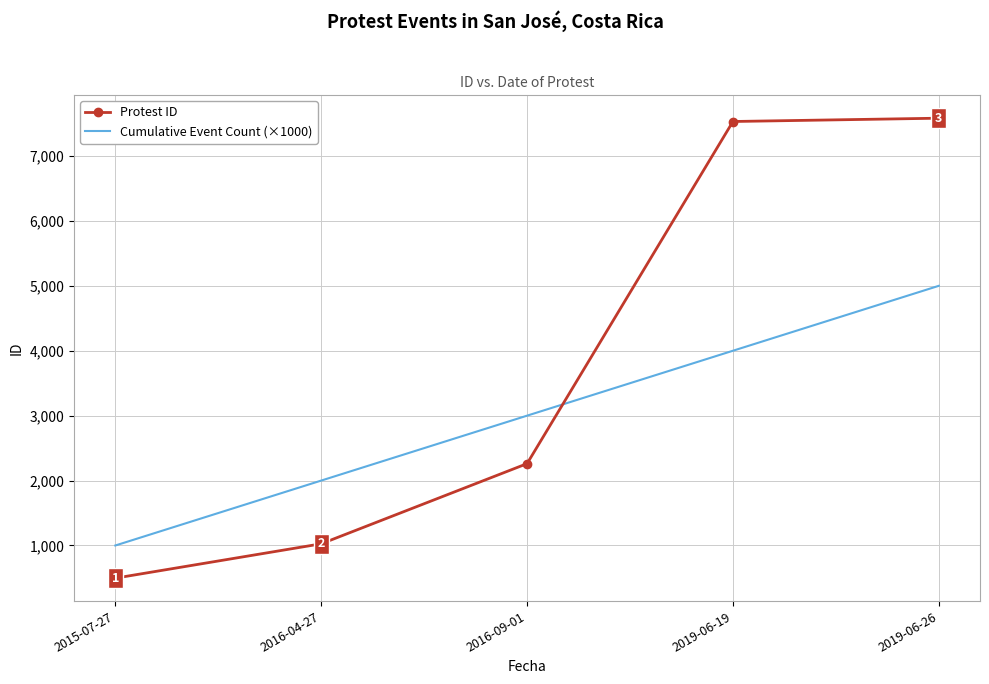

What are all the series names shown in the legend?

Protest ID, Cumulative Event Count (×1000)